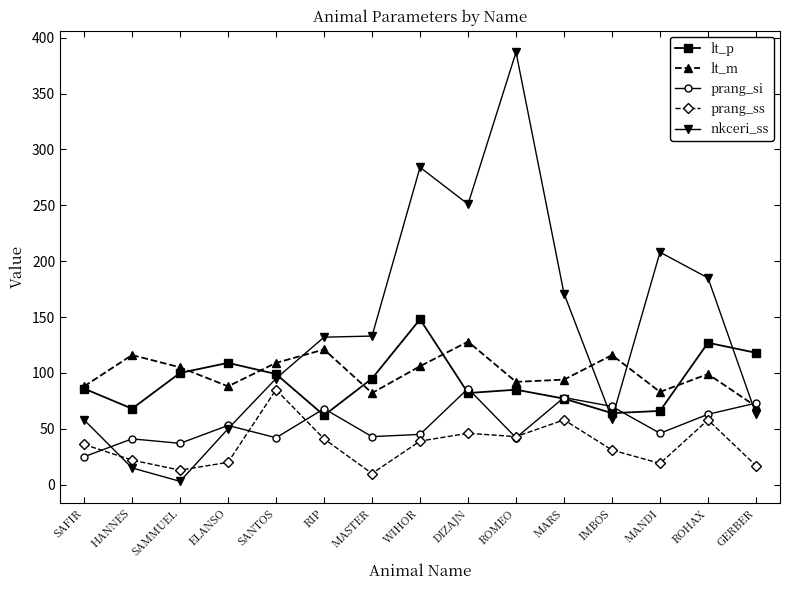

What position from the right is MASTER?

9